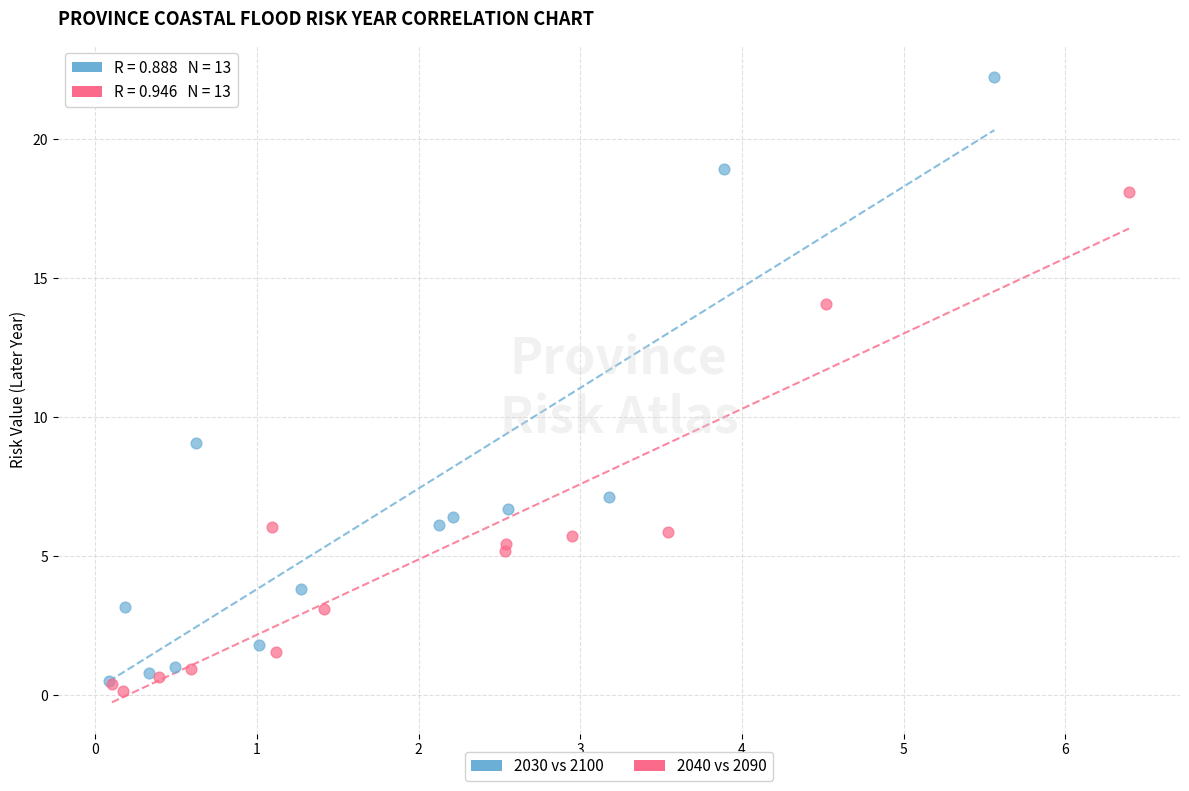

Which series reaches the maximum Y coordinate?

2030 vs 2100